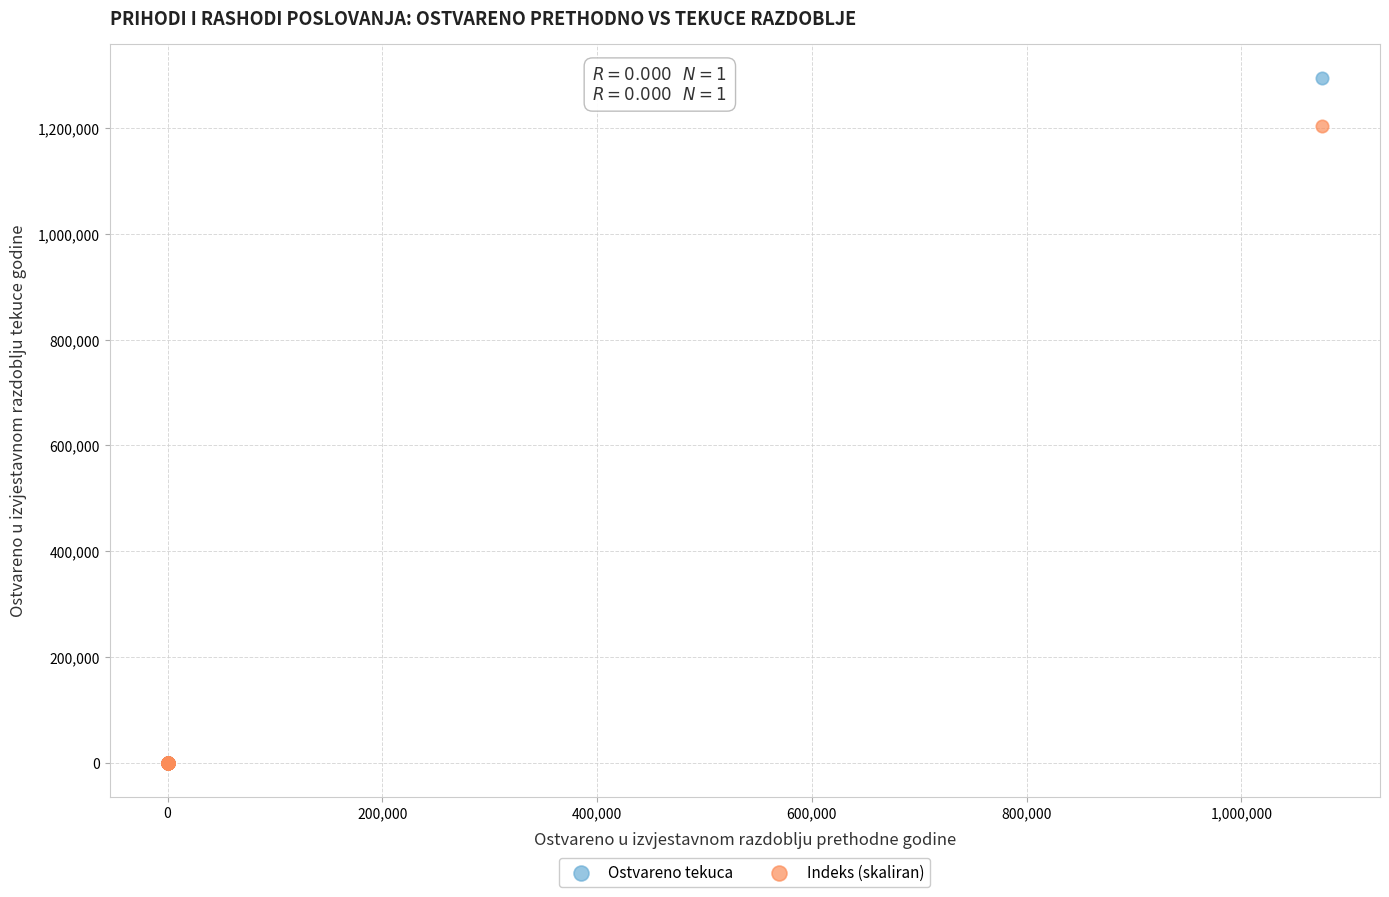

Which series has the largest Y range (max minus min)?

Ostvareno tekuca